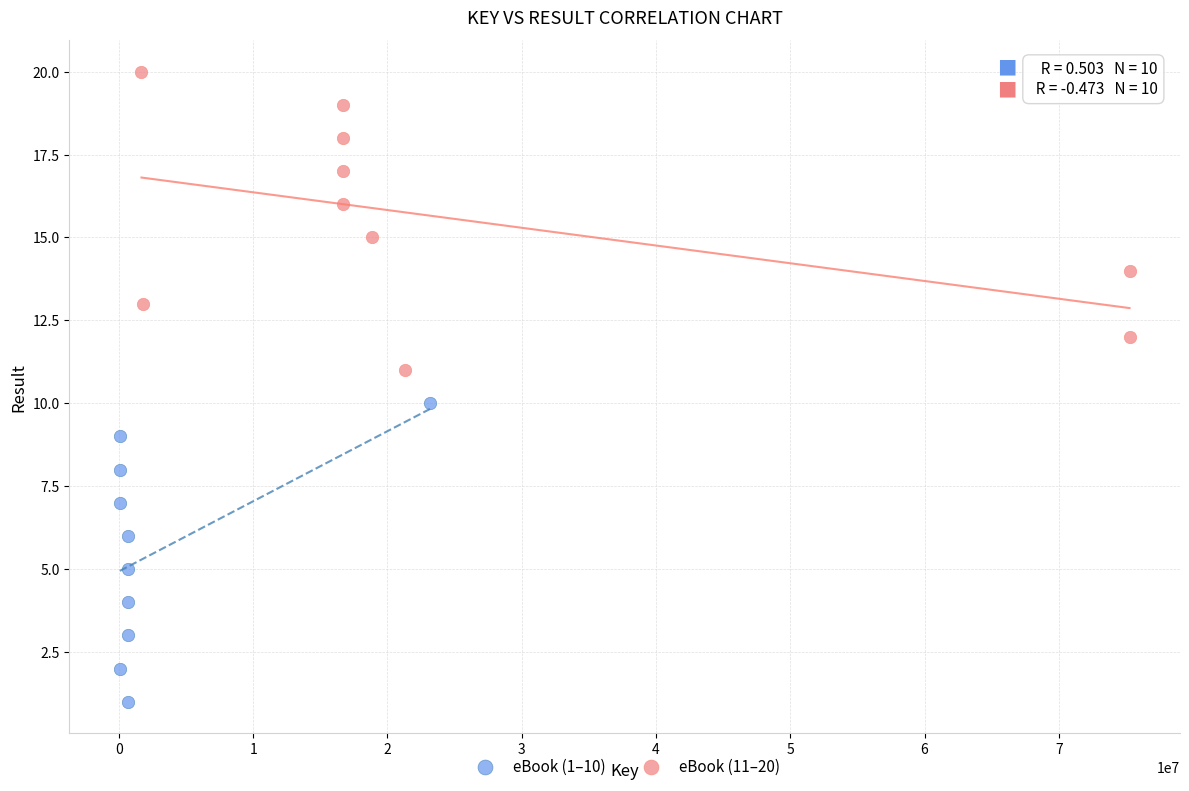

Which series reaches the minimum Y coordinate?

eBook (1–10)